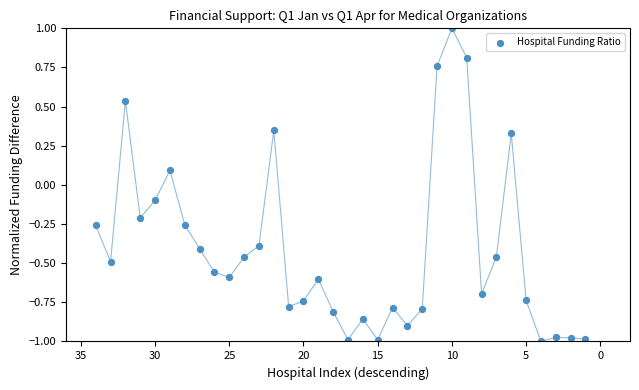

What is the range of Y values (max minus min)?

2.0